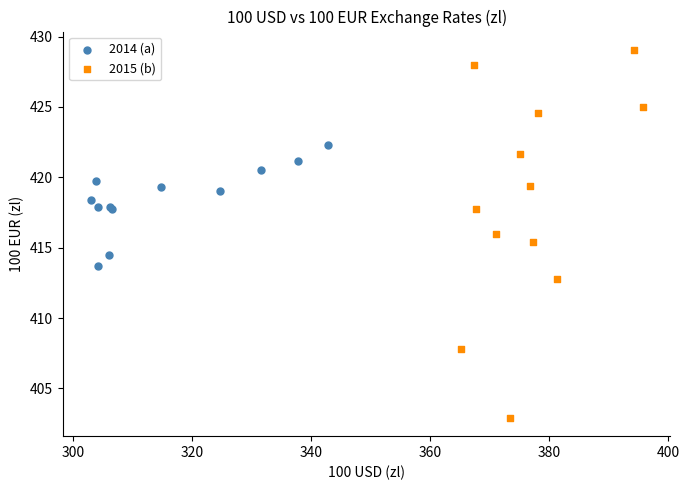

What are all the series names shown in the legend?

2014 (a), 2015 (b)